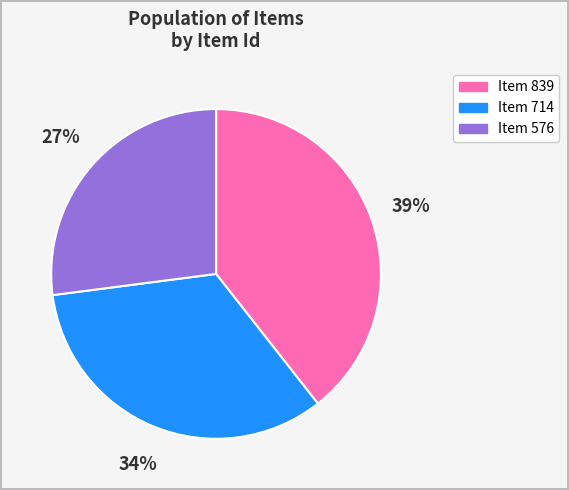

Is there a majority slice in this chart?

No